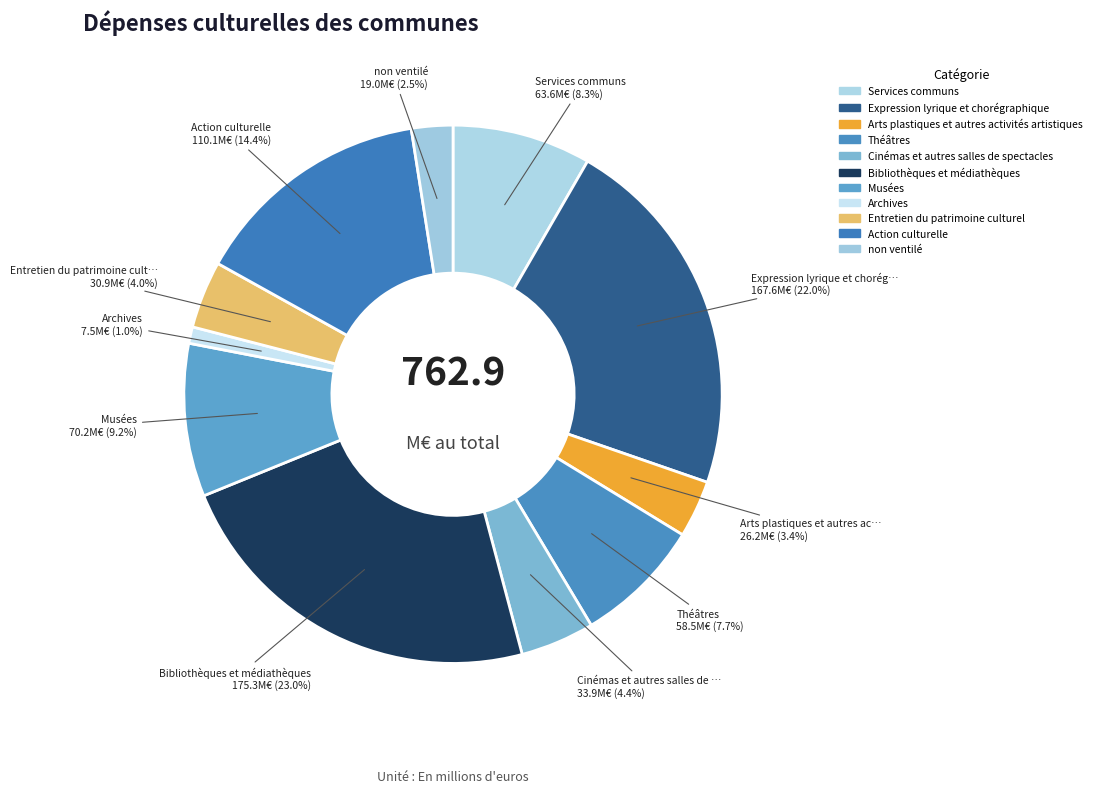

To the nearest percent, what is the difference between the largest and smallest slice percentages?

22%